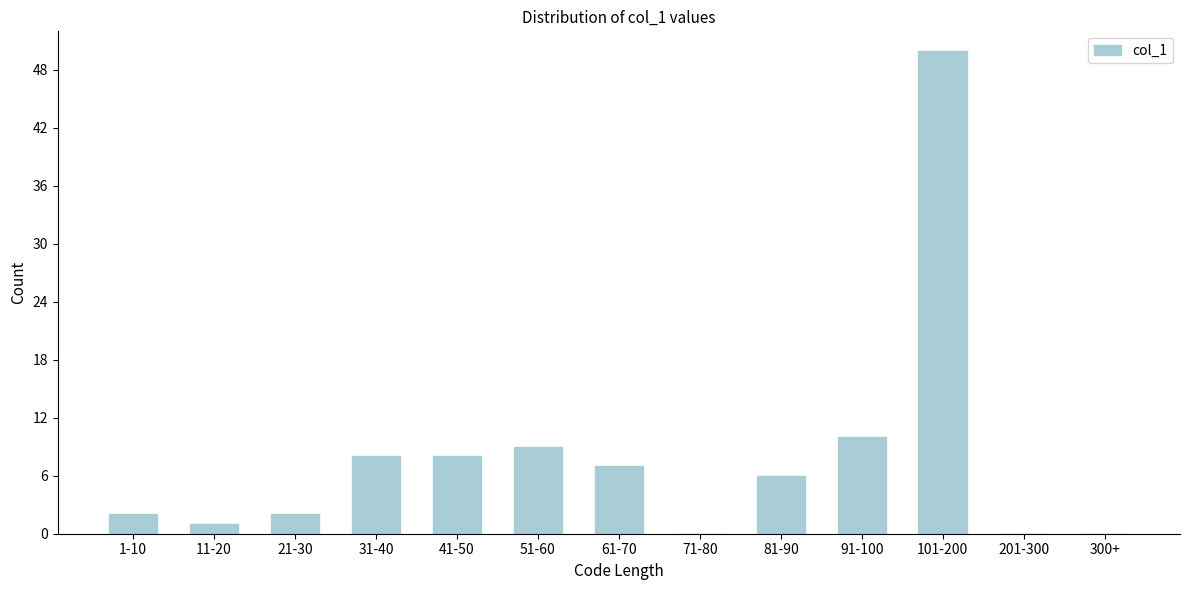

Reading left to right, transcribe all the data shown in this chart.

1-10=2	11-20=1	21-30=2	31-40=8	41-50=8	51-60=9	61-70=7	71-80=0	81-90=6	91-100=10	101-200=50	201-300=0	300+=0